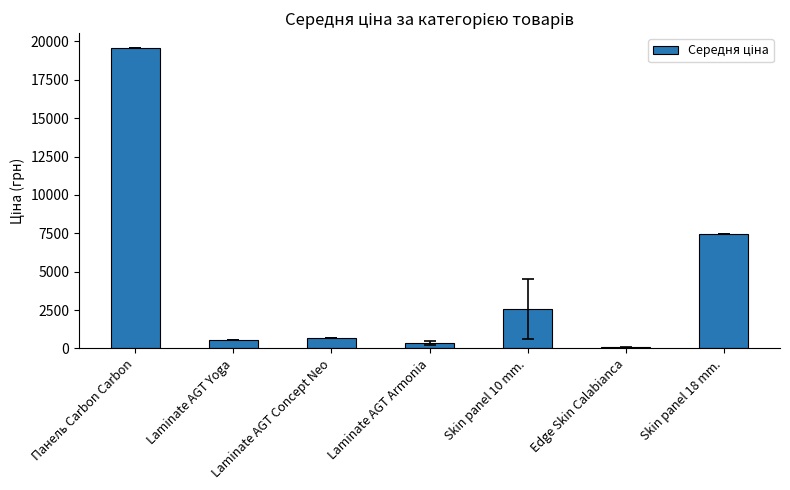

How many values exceed 679?

4